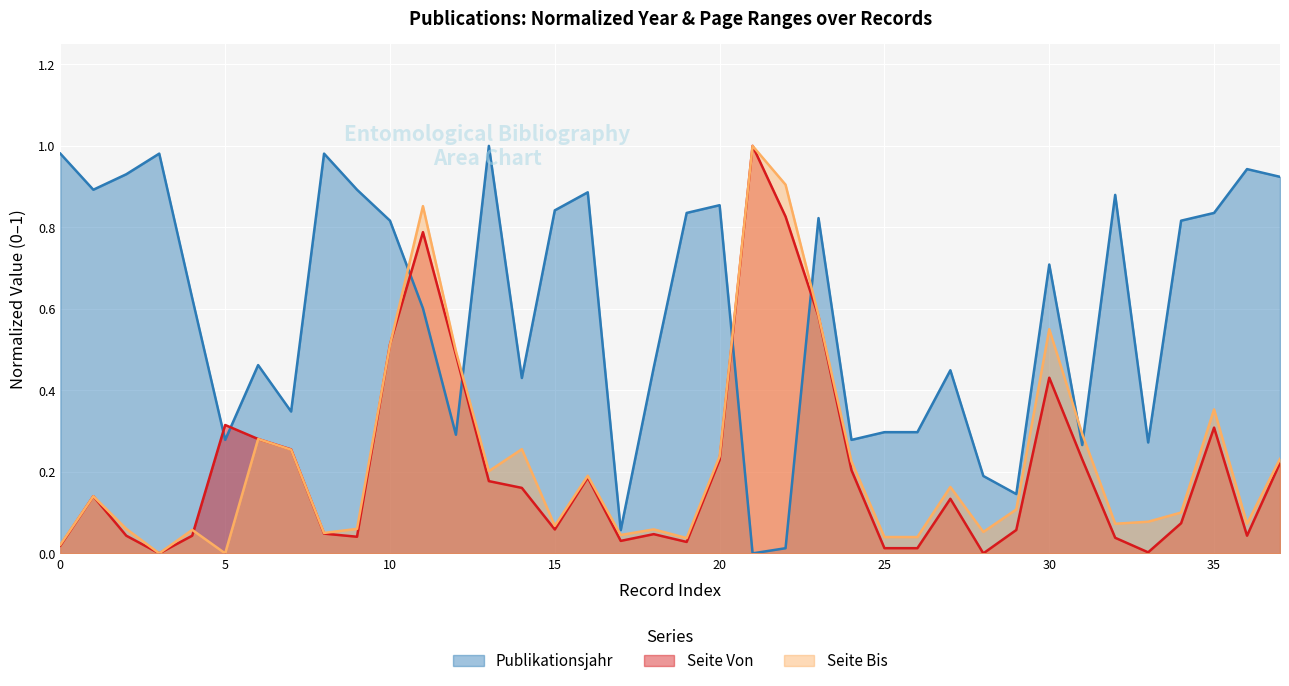

At which label does Seite Von reach its peak?

1864